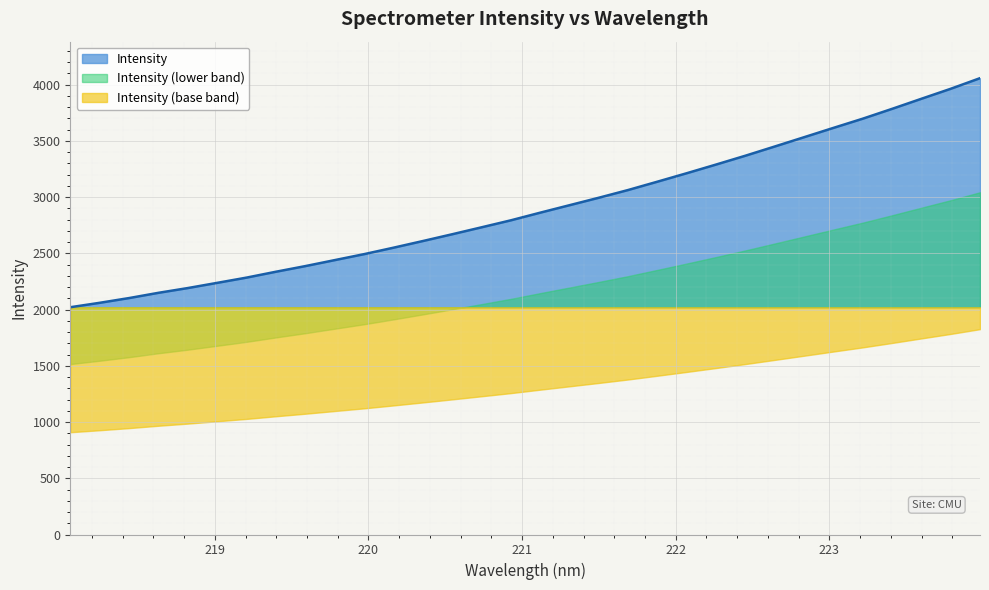

Reading right to left, what are all the values shown in this chart?

4058.3	3963.9	3875.0	3785.4	3698.0	3616.1	3533.3	3450.7	3368.8	3290.3	3213.1	3137.9	3063.7	2994.9	2928.4	2861.9	2793.9	2731.7	2669.9	2609.6	2550.4	2493.1	2440.1	2386.9	2336.8	2284.6	2237.9	2191.7	2149.3	2102.6	2060.5	2021.2